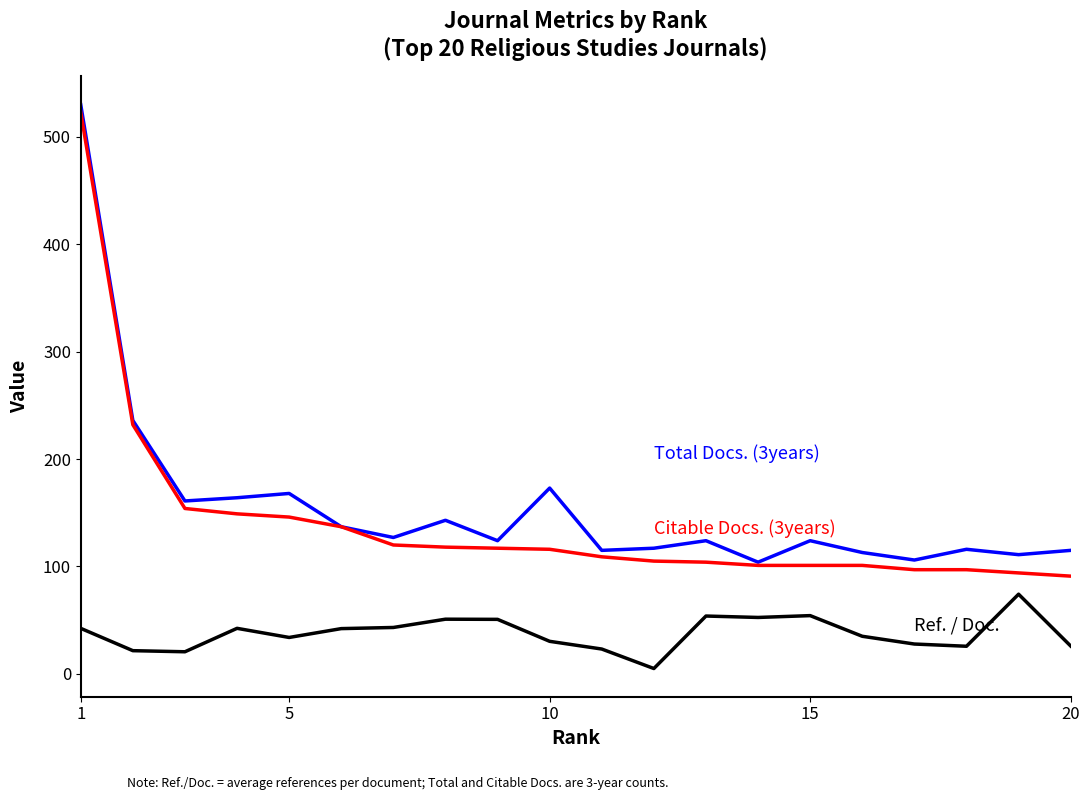

What is the greatest value displayed?

530.0